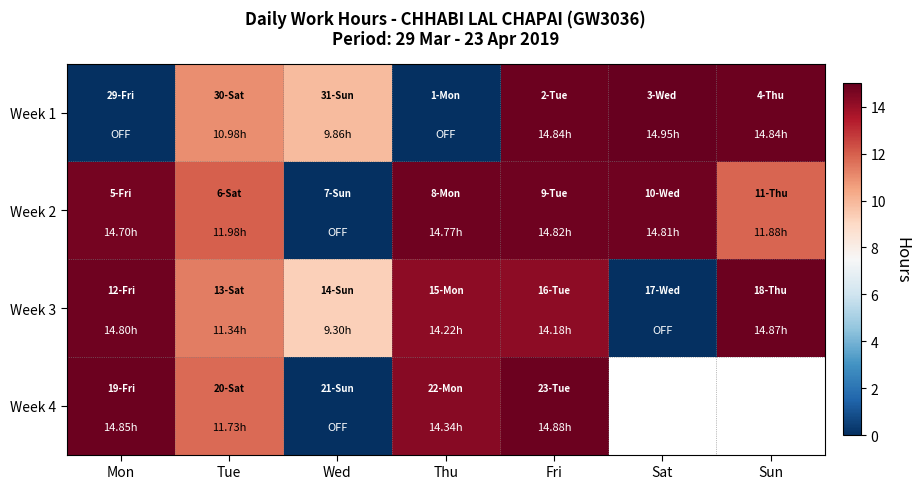

Is it true that Week 3 equals 4.9 at Thu?

False